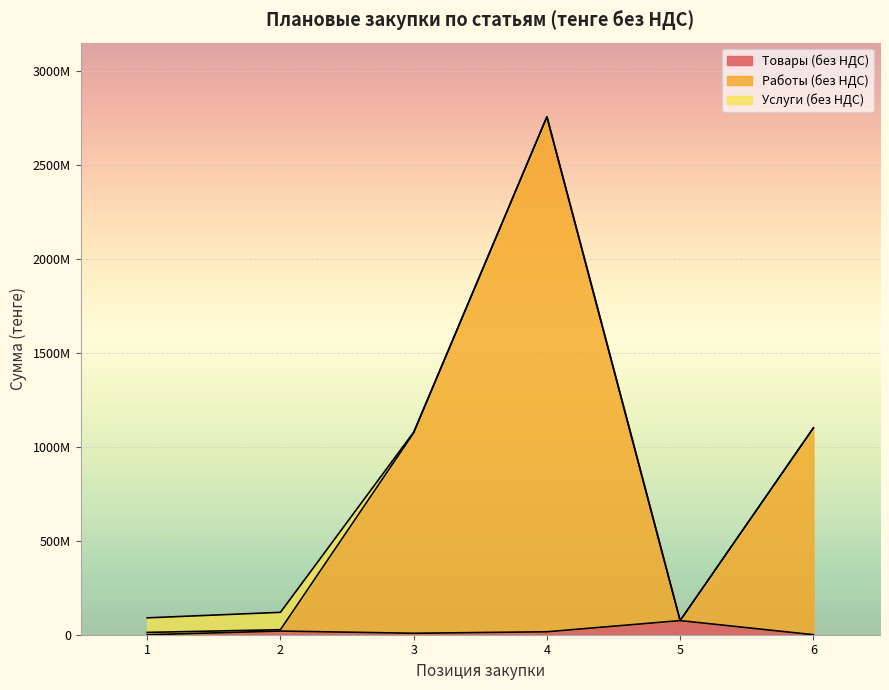

What is the average value of the Работы (без НДС) series?

840505250